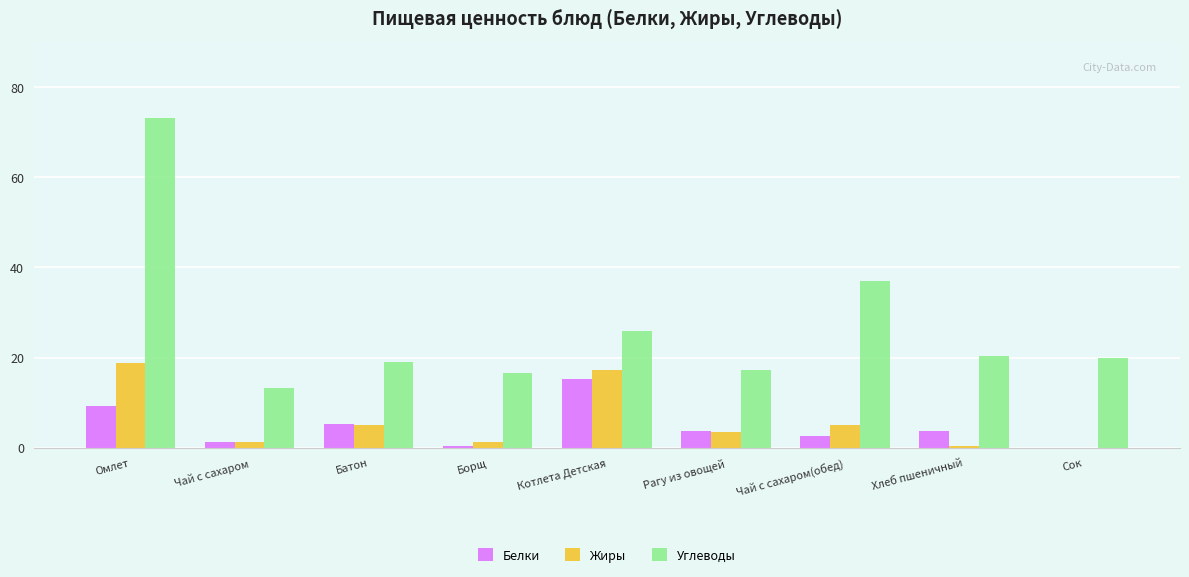

Which series changed the most between Батон and Борщ?

Белки